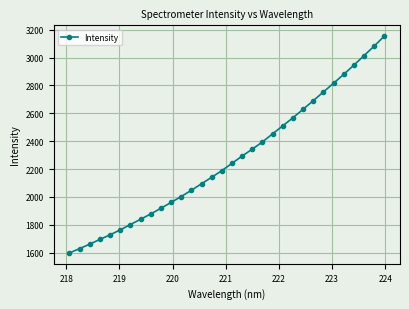

What is the value of the 23rd point from the left?

2567.9